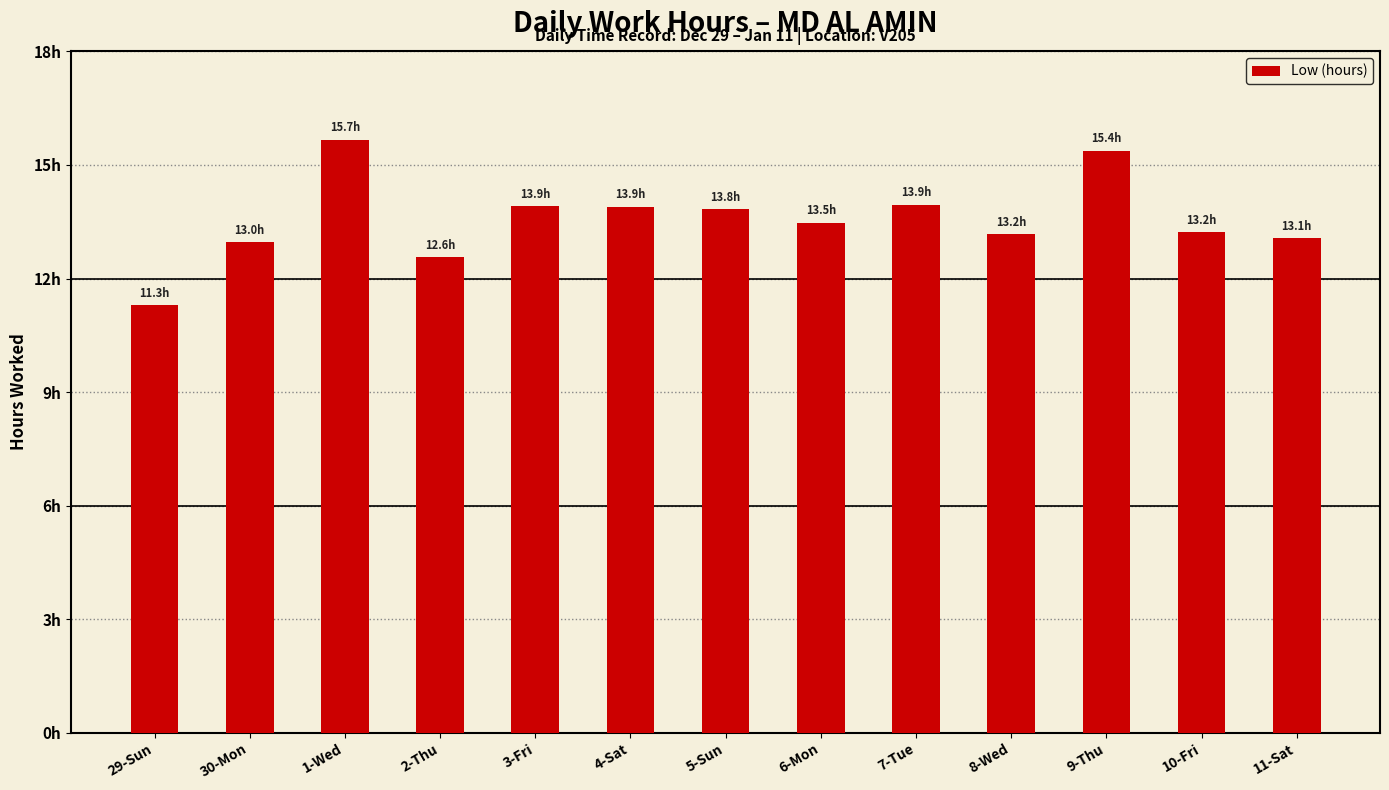

Approximately how many times larger is the value at 10-Fri compared to 9-Thu?

0.9